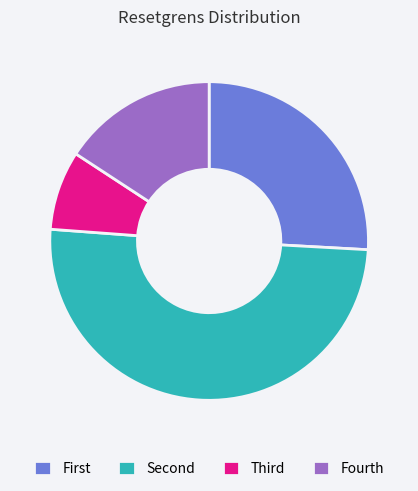

Is it true that Fourth is 7% of the pie?

False